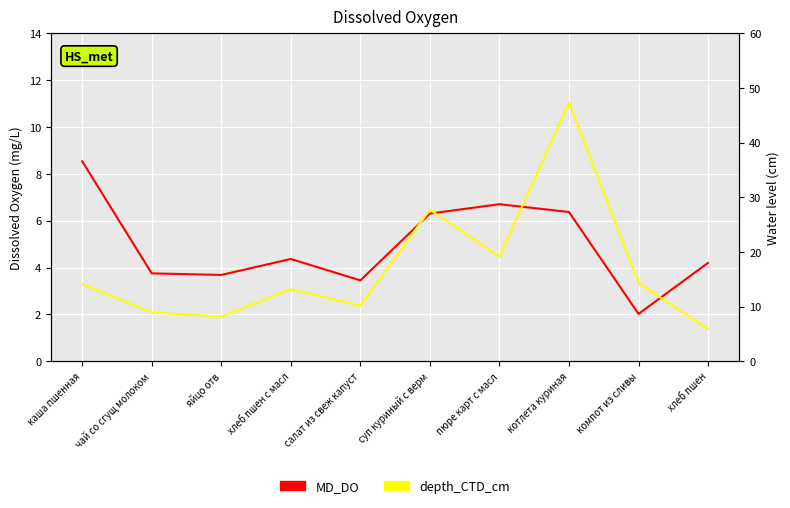

True or false: depth_CTD_cm has more than 0 points higher than both neighbors.

True